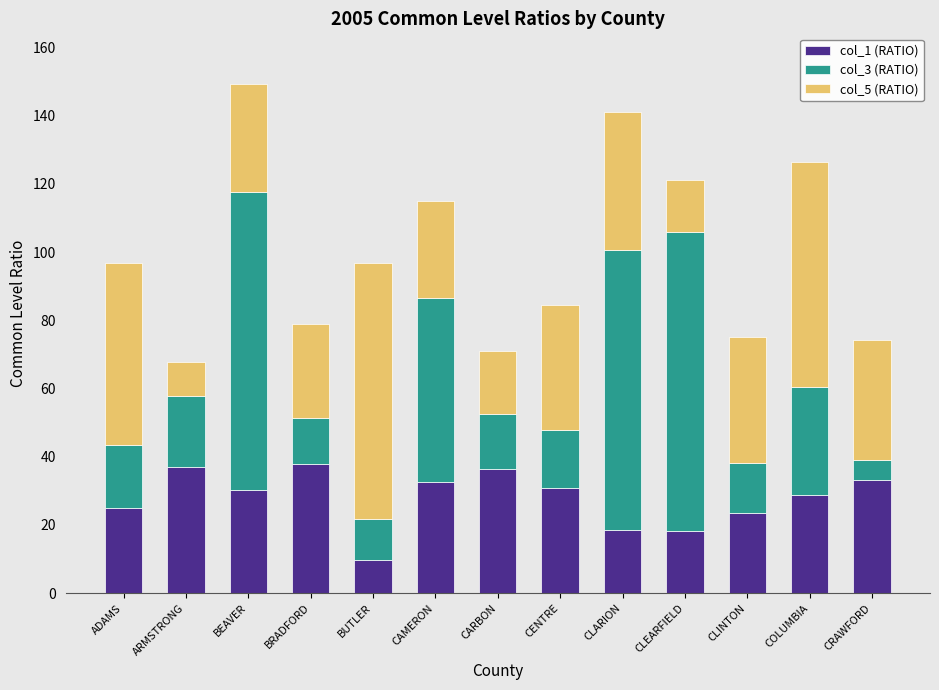

The col_1 (RATIO) series shows 7.1 at CENTRE. True or false?

False